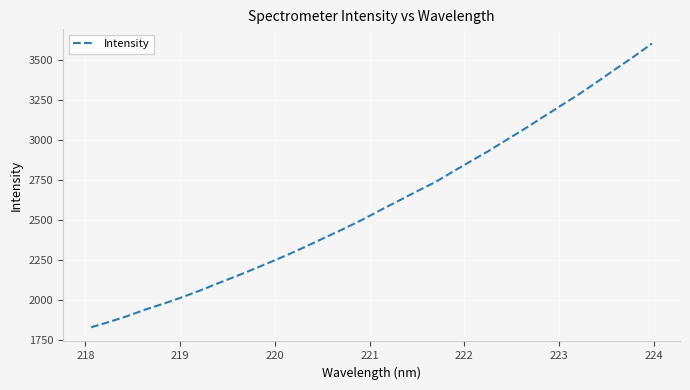

What is the difference between the maximum and minimum values?

1777.4